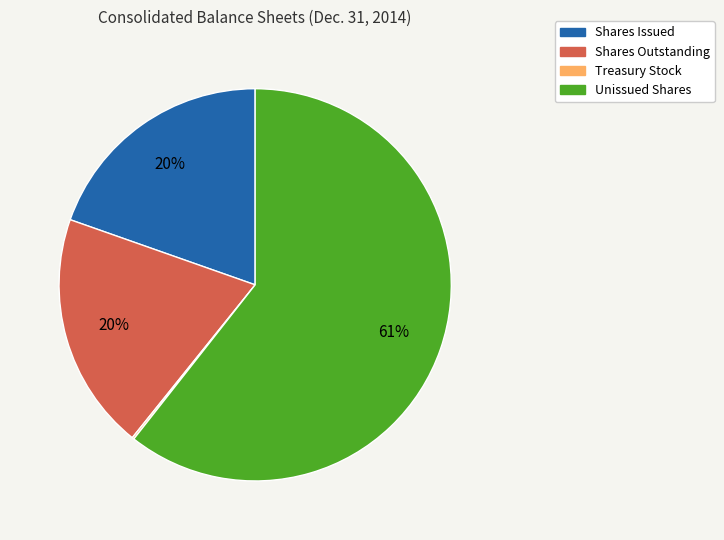

To the nearest percent, what is the average slice percentage?

25%